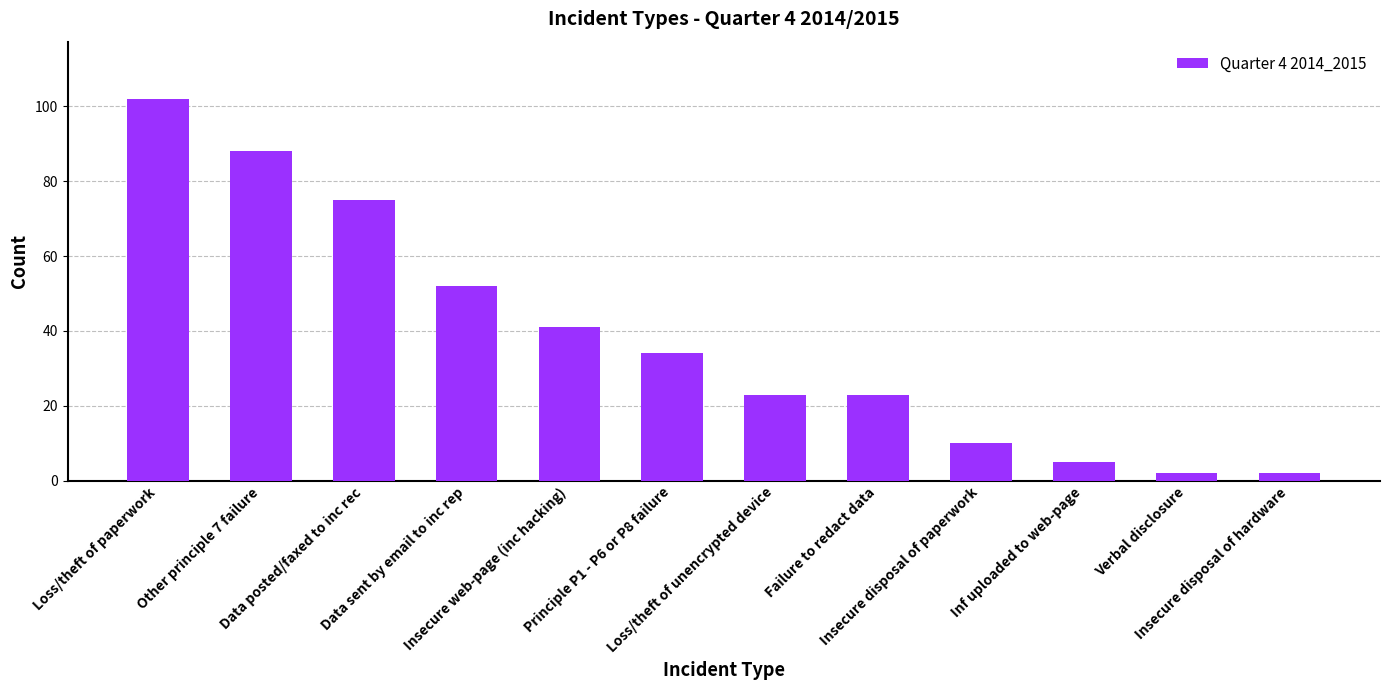

Count the number of data series in this chart.

1